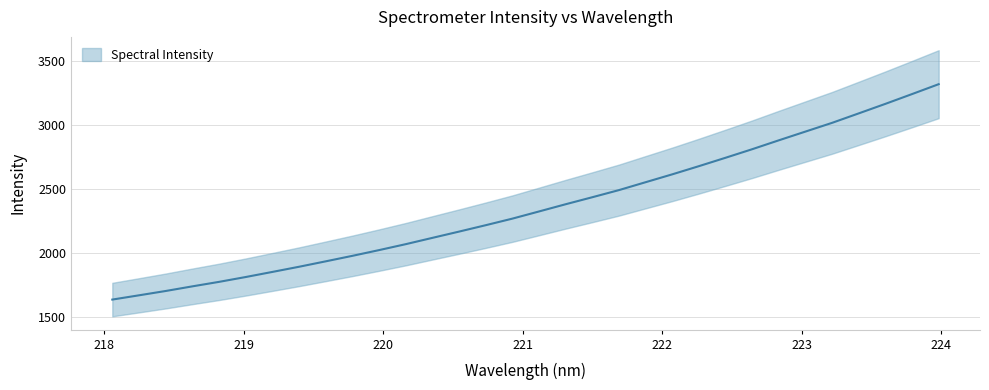

List the labels in order of value, largest first.

223.9802, 223.7895, 223.5987, 223.408, 223.2172, 223.0264, 222.8355, 222.6447, 222.4538, 222.263, 222.0721, 221.8812, 221.6902, 221.4993, 221.3083, 221.1174, 220.9264, 220.7354, 220.5444, 220.3533, 220.1623, 219.9712, 219.7801, 219.589, 219.3979, 219.2067, 219.0156, 218.8244, 218.6332, 218.442, 218.2508, 218.0596